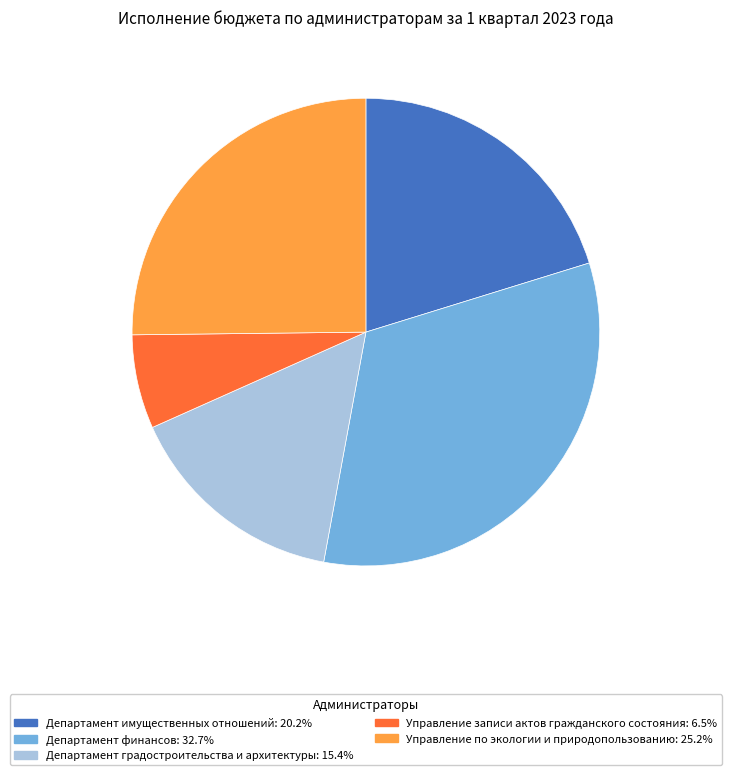

Is Департамент финансов the majority of the pie?

No